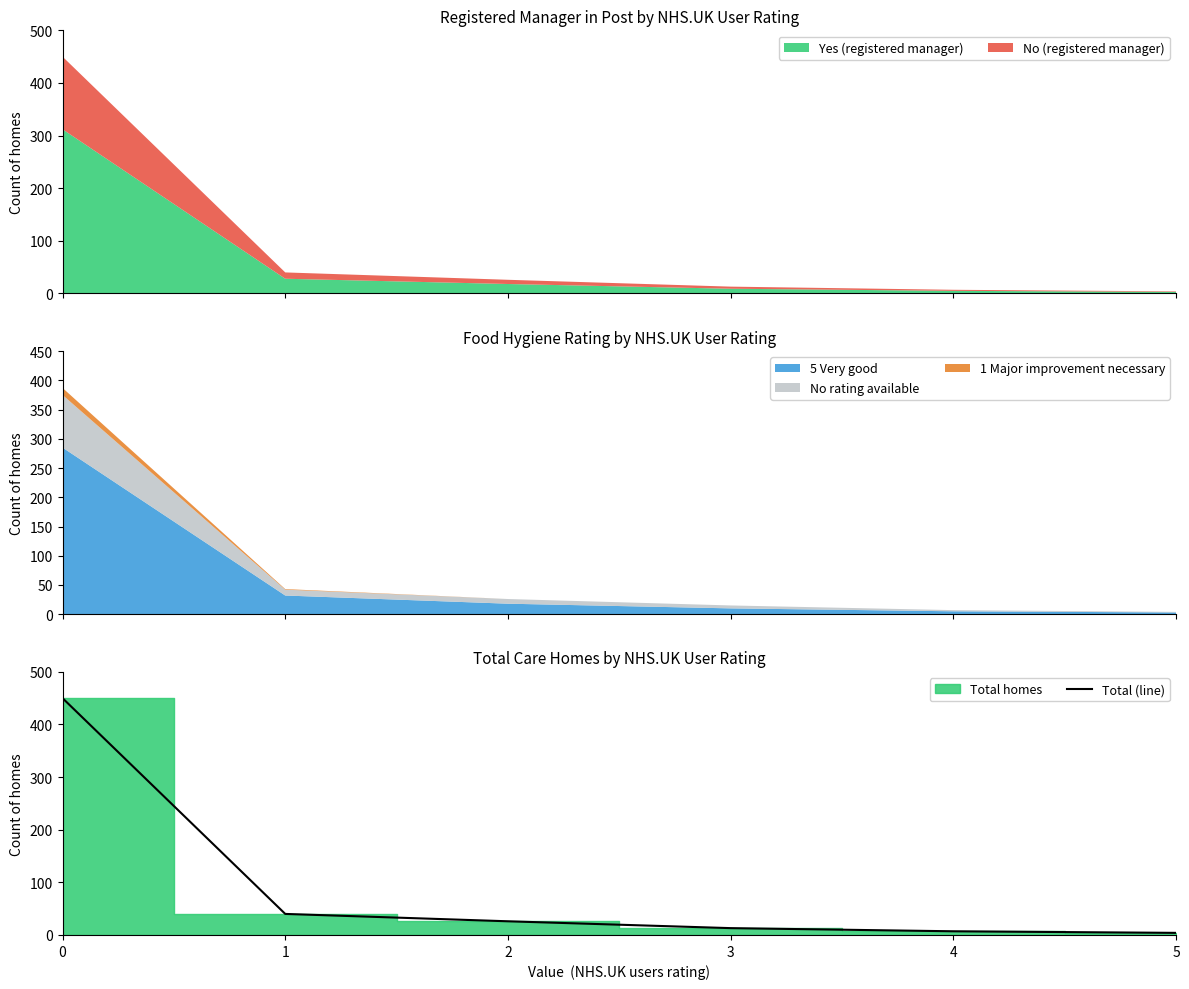

Reading left to right, transcribe all the data shown in this chart.

0=450	1=40	2=26	3=13	4=7	5=4